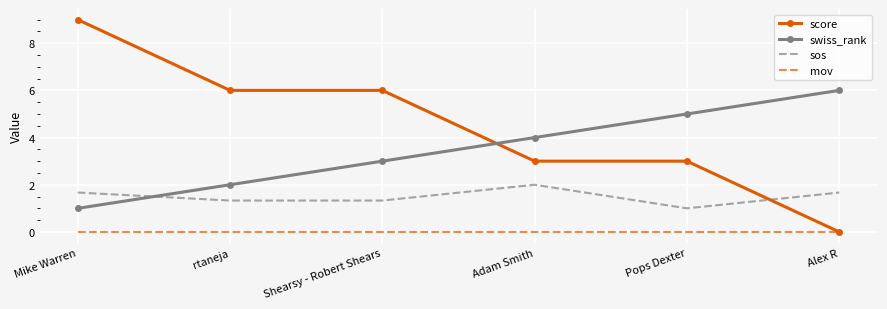

Which series changed the most between Mike Warren and Pops Dexter?

score